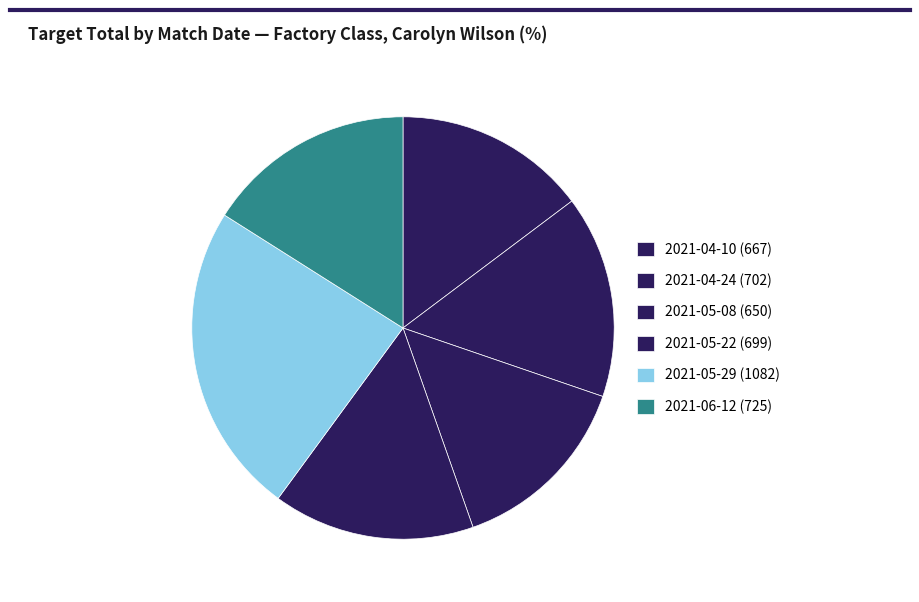

To the nearest percent, what is the difference between the largest and smallest slice percentages?

10%